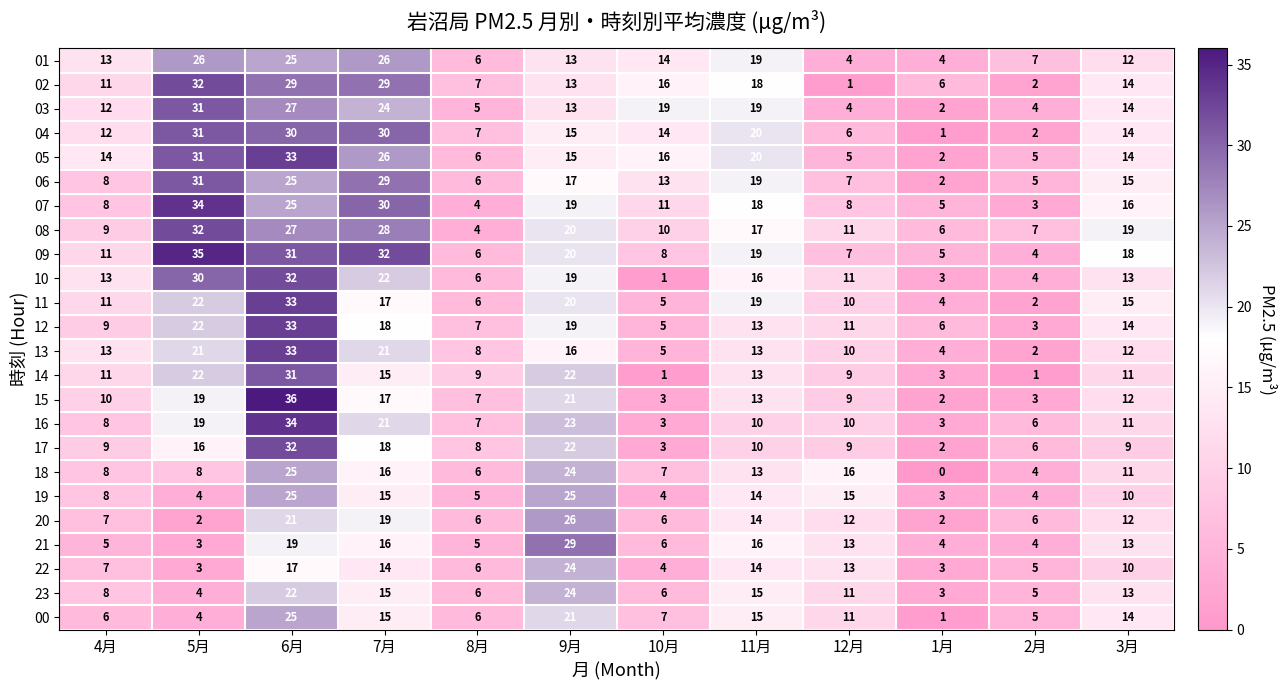

Is it true that 15 equals 36 at 6月?

True